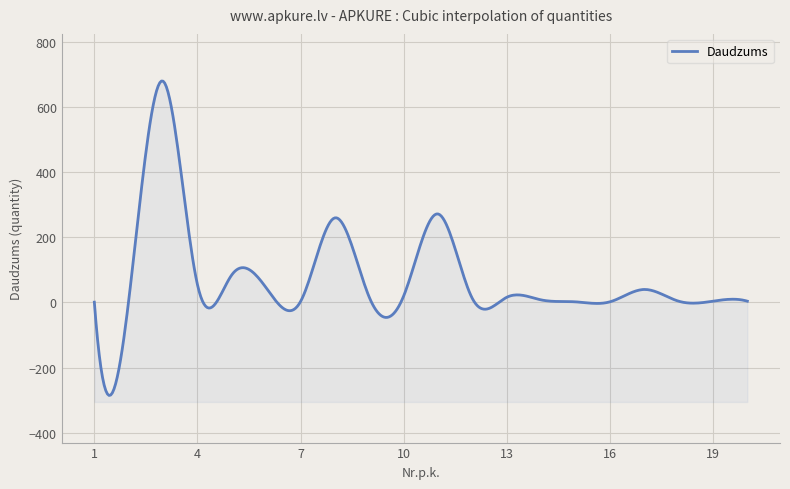

Reading left to right, transcribe all the data shown in this chart.

1	6	680	55	85	45	3	260	16	20	272	12	16	8	2	2	40	4	4	4